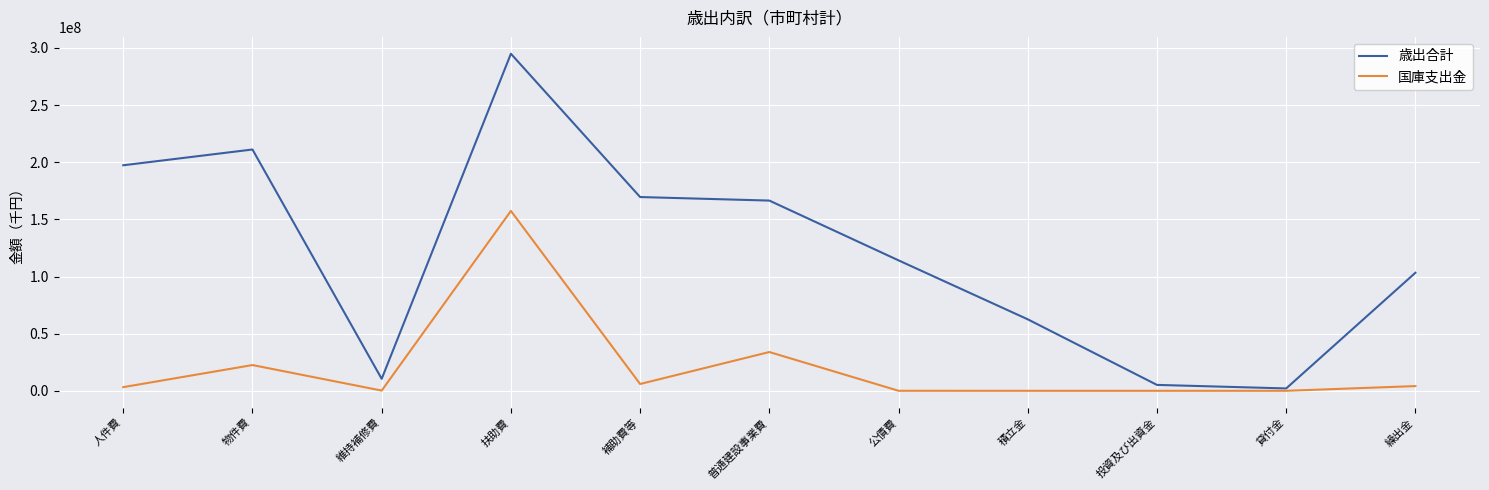

What is the total value across all series at 普通建設事業費?

200375501